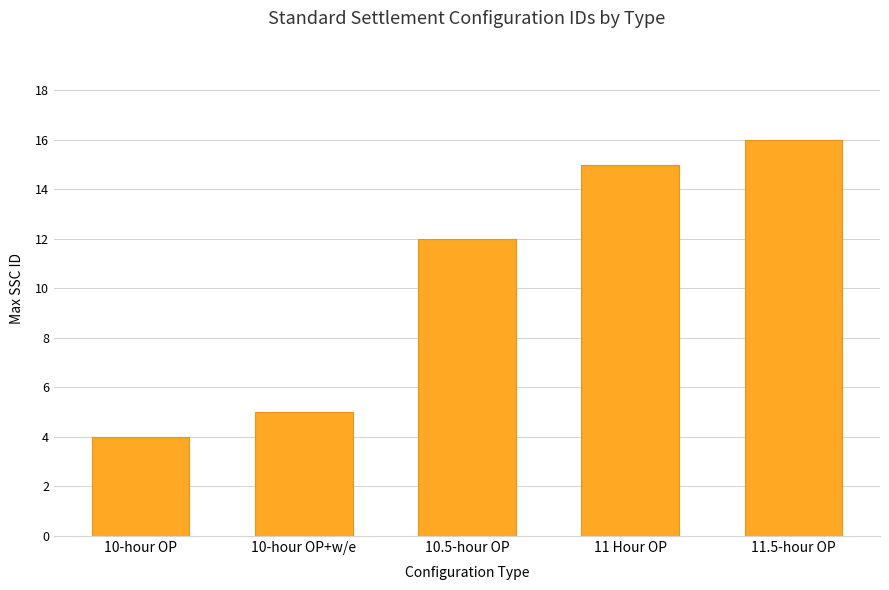

Does the chart contain stacked bars?

No